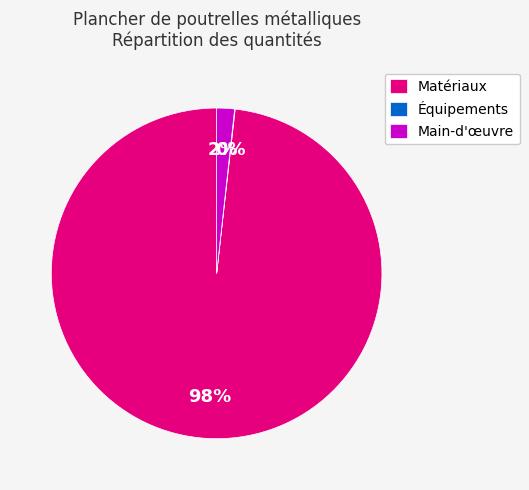

Which category has the biggest portion of the pie?

Matériaux